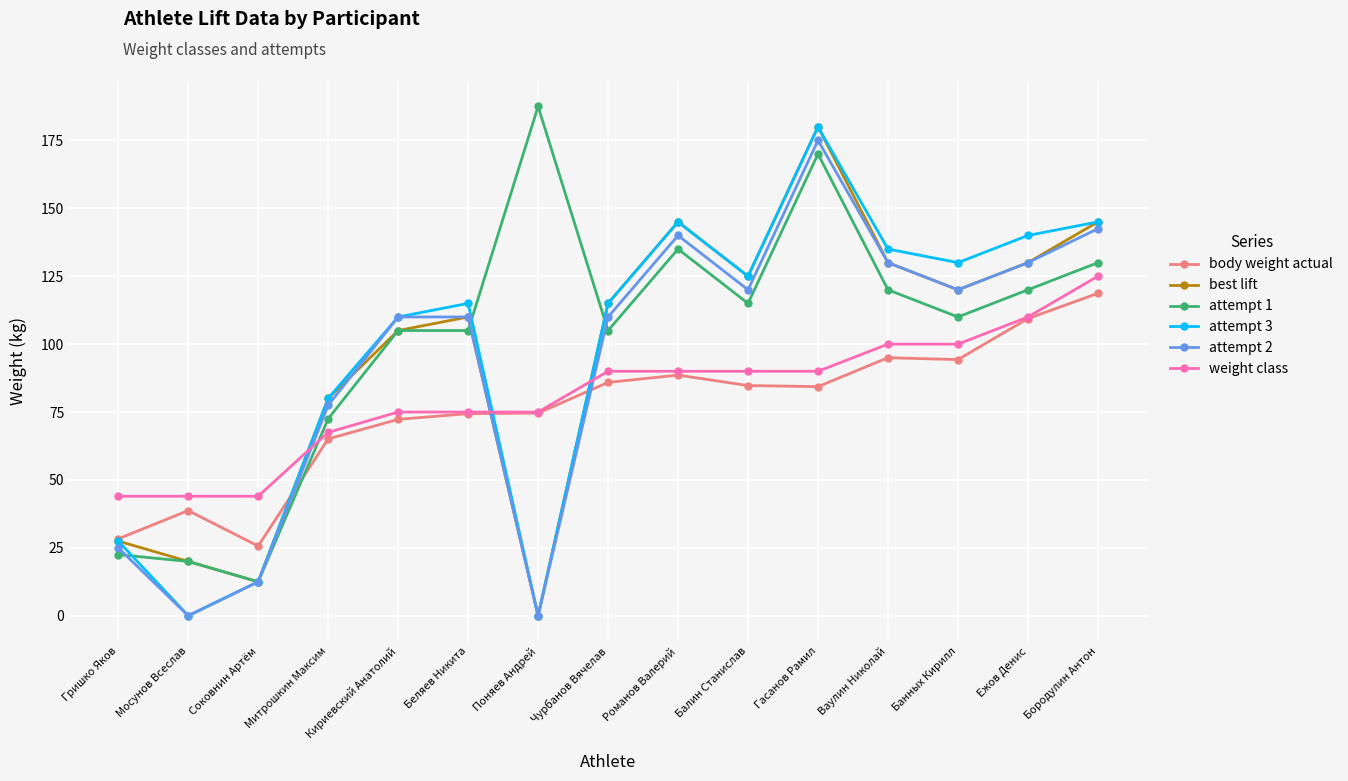

Where do best lift and weight class first cross each other?

Соковнин Артём and Митрошкин Максим